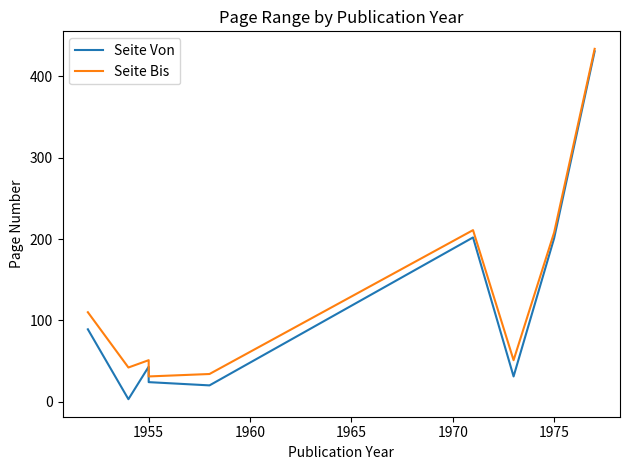

What is the lowest value of the Seite Bis series?

31